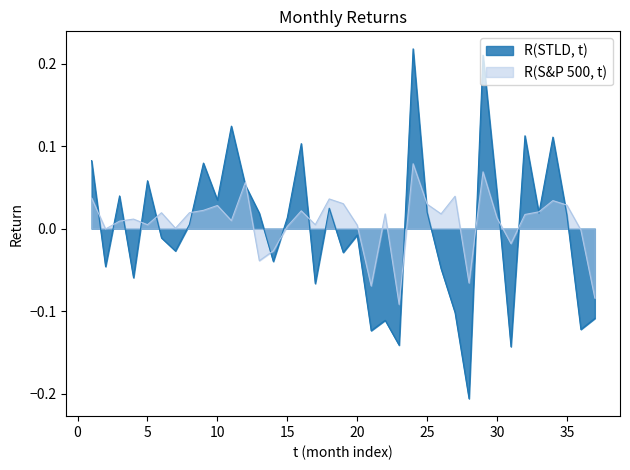

In R(S&P 500, t), how many points are higher than both neighbors (excluding endpoints)?

11